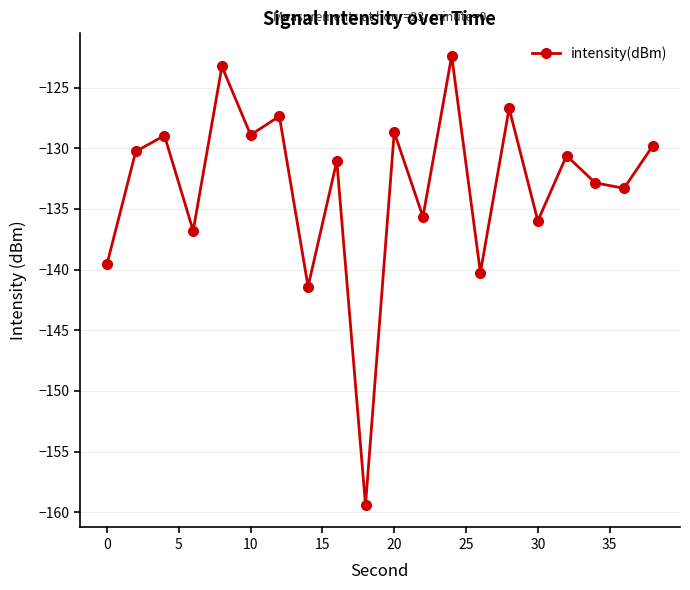

What is the value of the 2nd point from the left?

-130.3